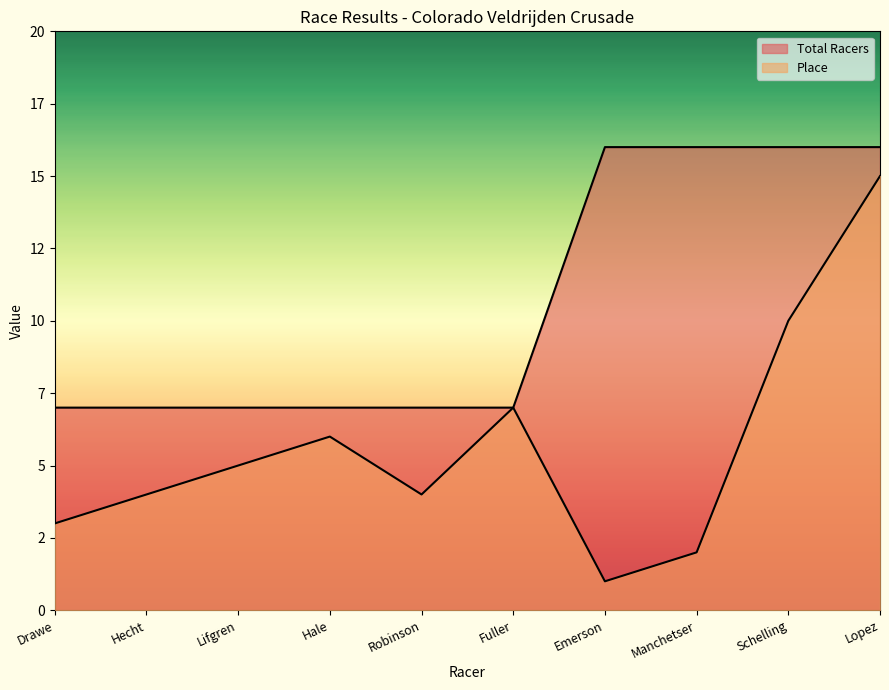

How many interior local peaks does the Place series have?

2